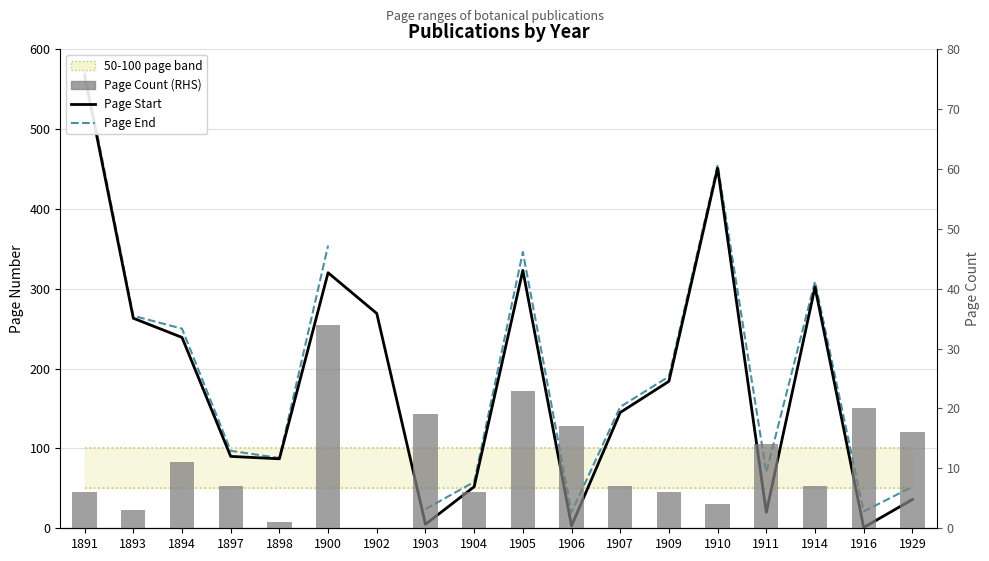

How many distinct data groups are displayed?

3